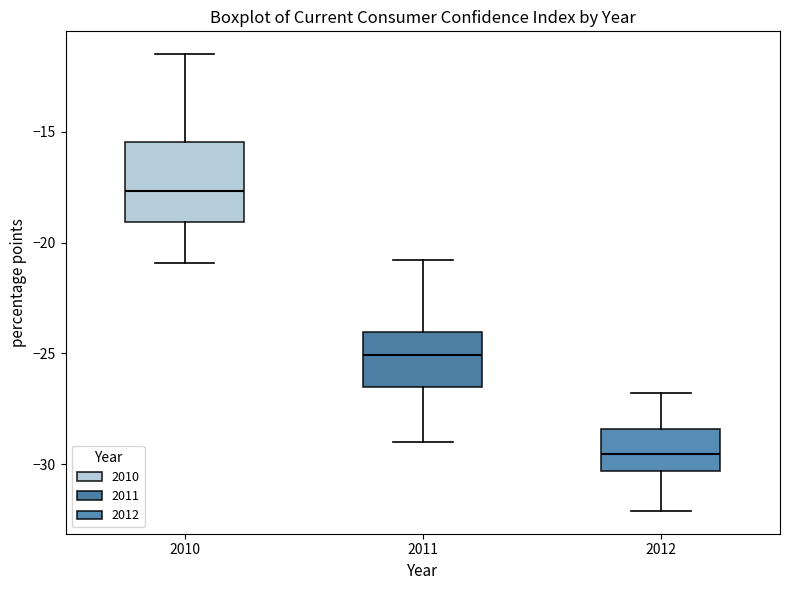

Reading left to right, transcribe this box plot: for each box, give where its median line is, the range the box spans, and where its two whiskers end, as read against the y-axis. The values are not printed on the chart, so give them approximately, as read against the axis.

2010: median -17.5, box -19.0 to -15.5, whiskers -21.0 to -11.5
2011: median -25.0, box -26.5 to -24.0, whiskers -29.0 to -21.0
2012: median -29.5, box -30.5 to -28.5, whiskers -32.0 to -27.0